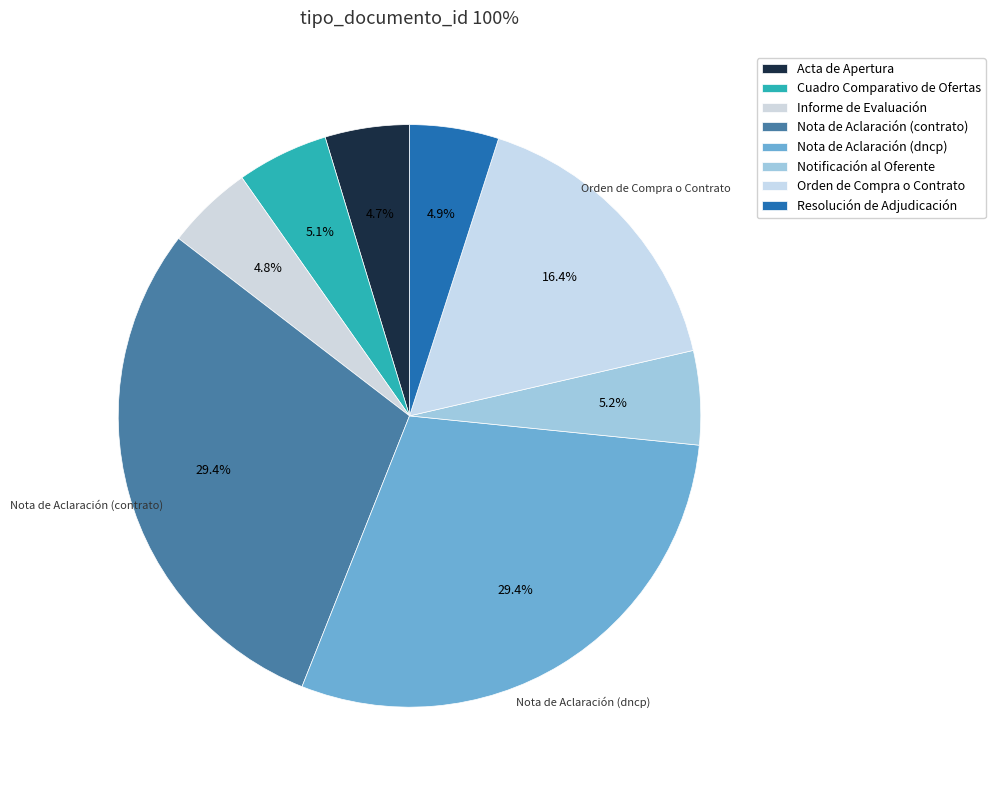

Between Nota de Aclaración (contrato) and Orden de Compra o Contrato, which is larger?

Nota de Aclaración (contrato)